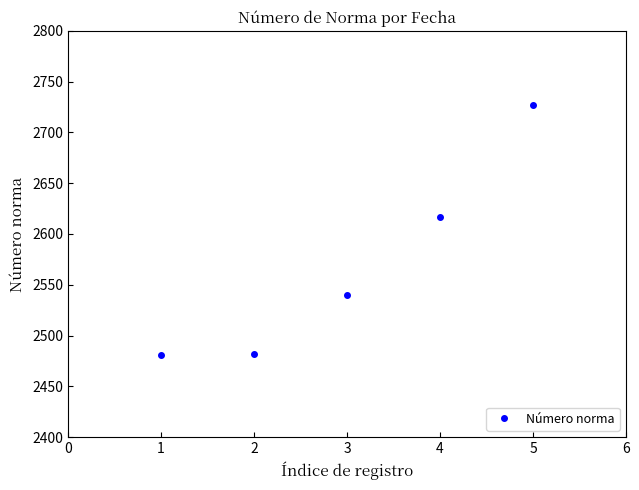

Approximately how many times larger is the value at 1 compared to 3?

1.0